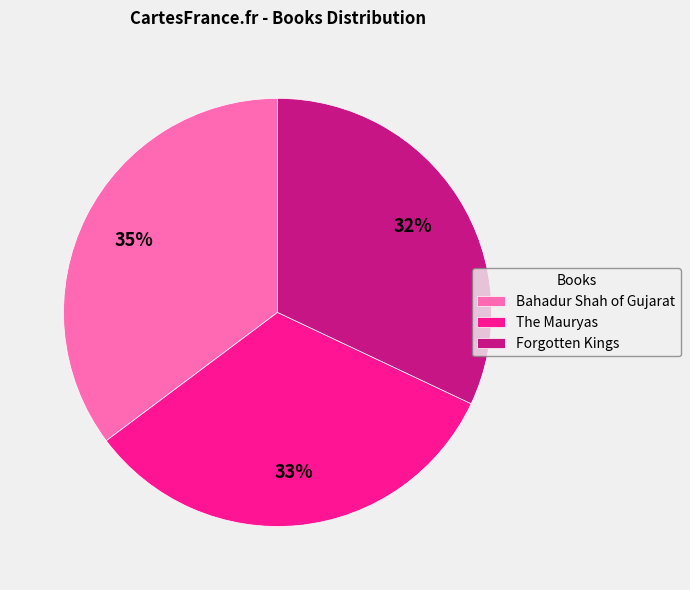

Which slice is the largest?

Bahadur Shah of Gujarat